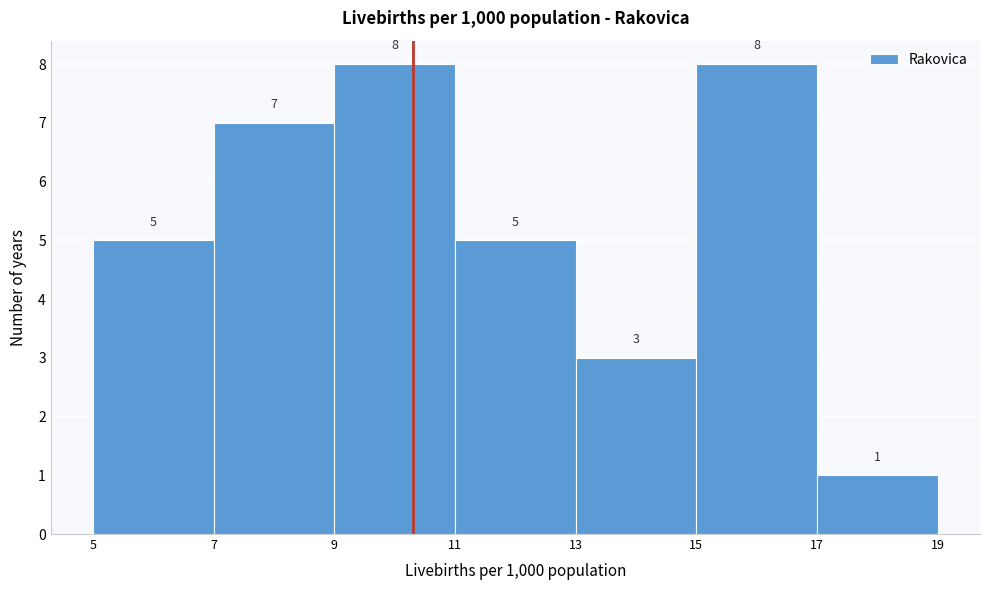

Reading left to right, list every bar in this chart as the range it spans on the x-axis followed by its height.

5 to 7: 5
7 to 9: 7
9 to 11: 8
11 to 13: 5
13 to 15: 3
15 to 17: 8
17 to 19: 1